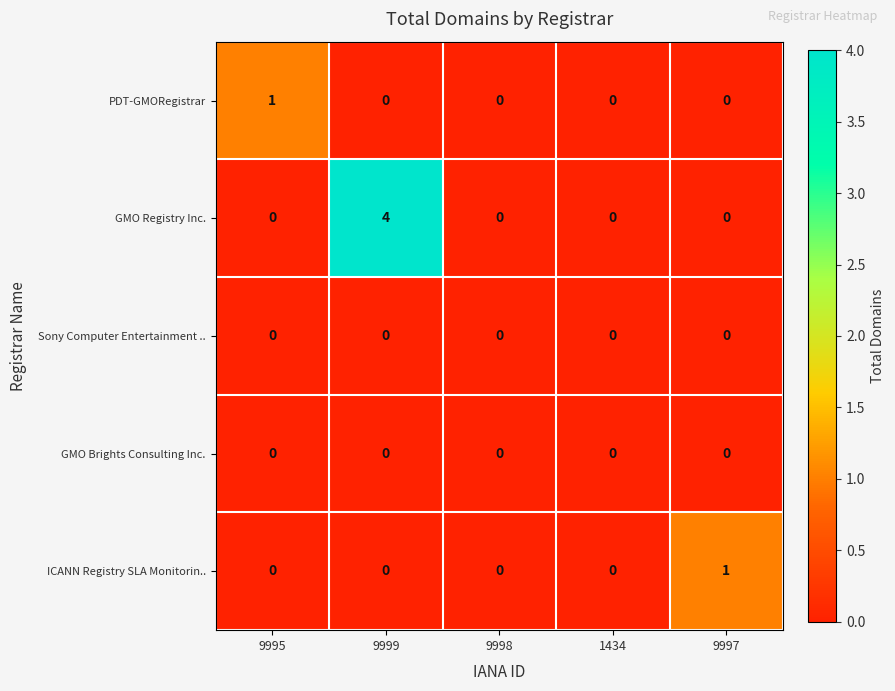

Reading left to right, transcribe all the data shown in this chart.

PDT-GMORegistrar: 1	0	0	0	0
GMO Registry Inc.: 0	4	0	0	0
Sony Computer Entertainment ..: 0	0	0	0	0
GMO Brights Consulting Inc.: 0	0	0	0	0
ICANN Registry SLA Monitorin..: 0	0	0	0	1